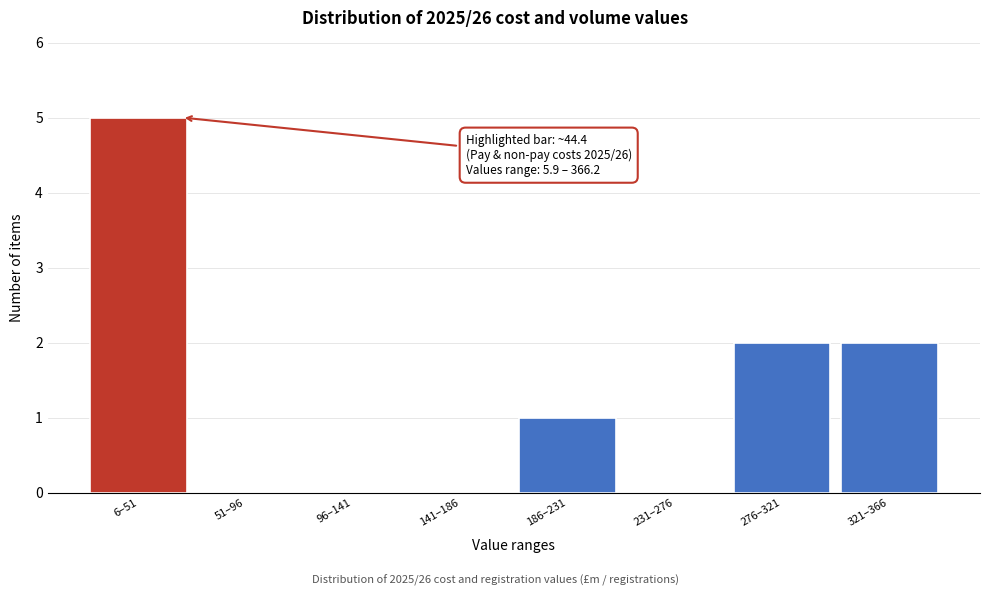

Reading left to right, list all the values displayed in this chart.

6–51=5	51–96=0	96–141=0	141–186=0	186–231=1	231–276=0	276–321=2	321–366=2